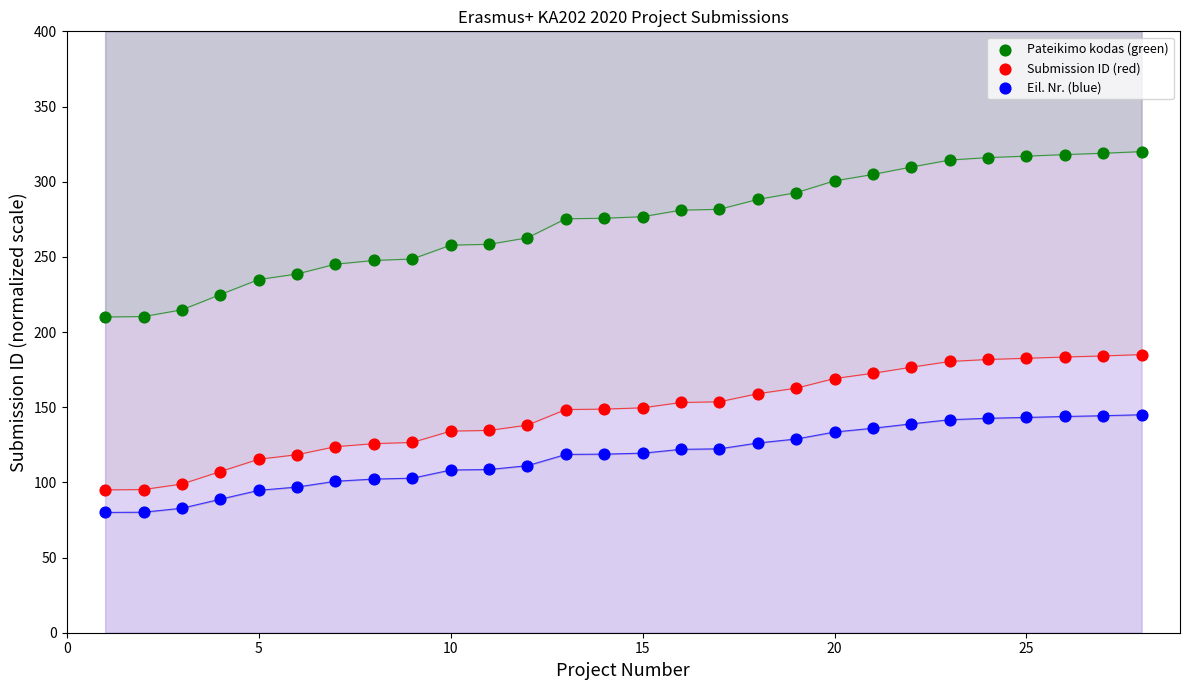

What is the X range (max minus min) for the scatter plot?

27.0